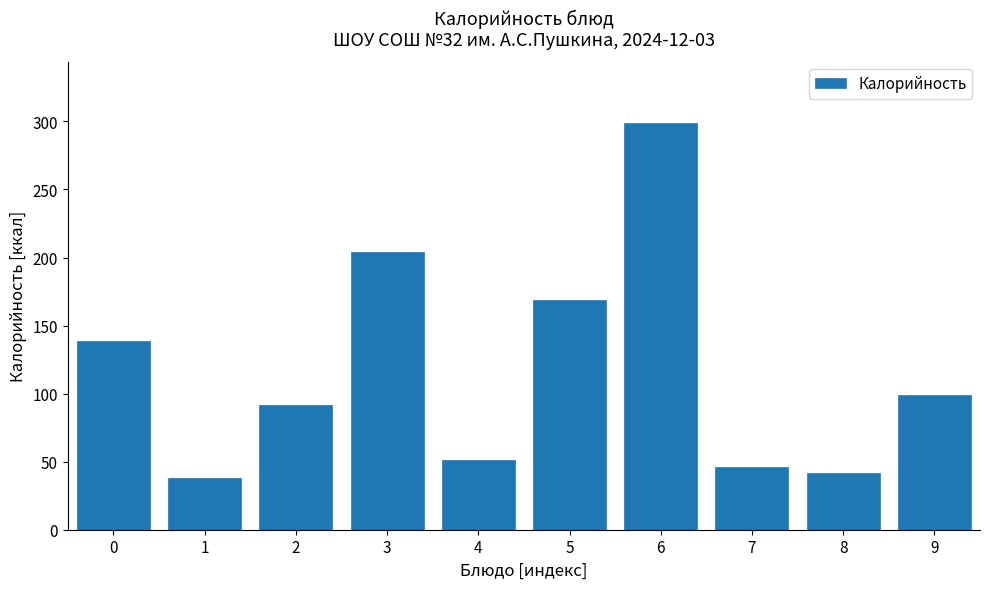

Reading left to right, transcribe all the data shown in this chart.

0=139	1=38	2=92	3=204	4=51	5=169	6=299	7=46	8=42	9=99